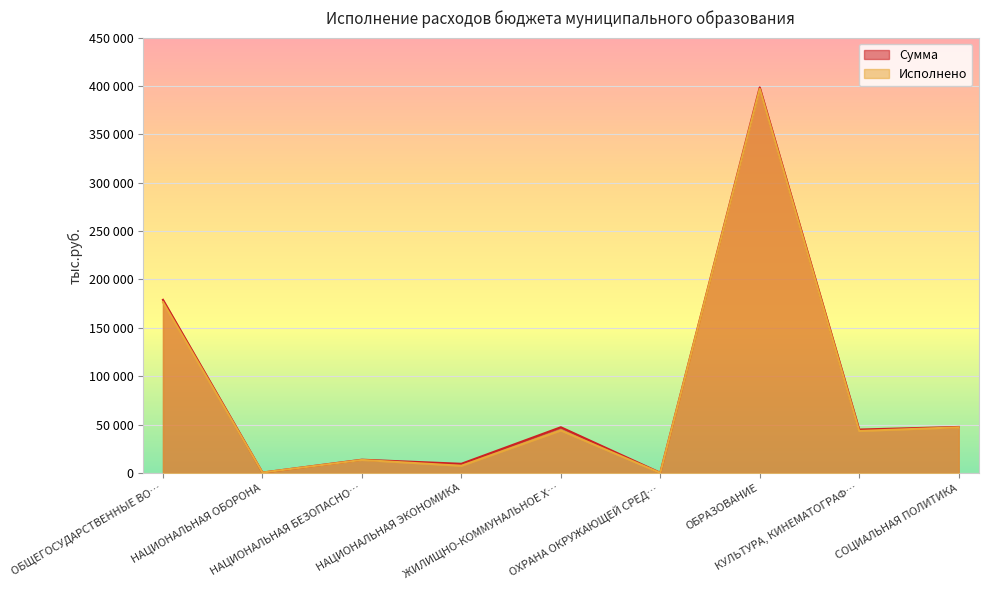

Reading left to right, what are all the values shown in this chart?

Сумма: 178977.3	443.9	13737.0	9506.3	47286.7	235.0	398541.9	44904.2	47596.3
Исполнено: 176498.7	443.9	13504.9	7463.1	44007.0	85.0	396991.8	43442.9	47224.5